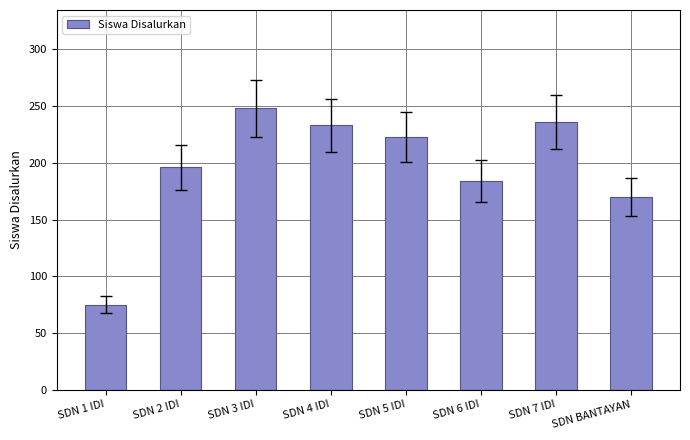

What value does the data have at SDN 1 IDI, to the nearest 50?

100